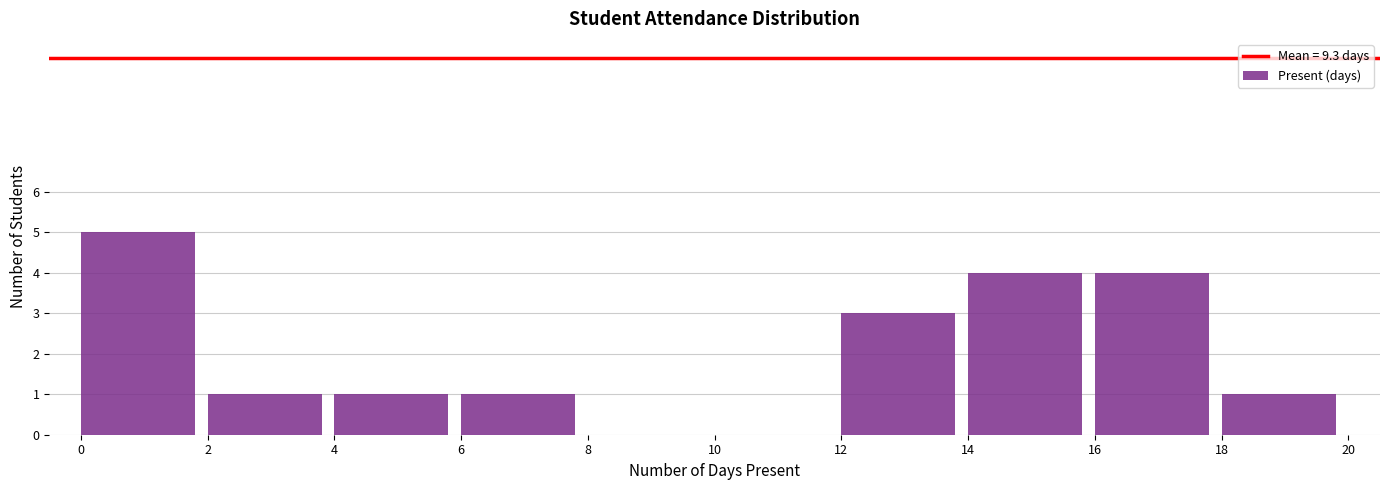

What is the height of the bar covering 6 to 8 on the x-axis? The values are not printed on the chart, so give them approximately, as read against the axis.

1